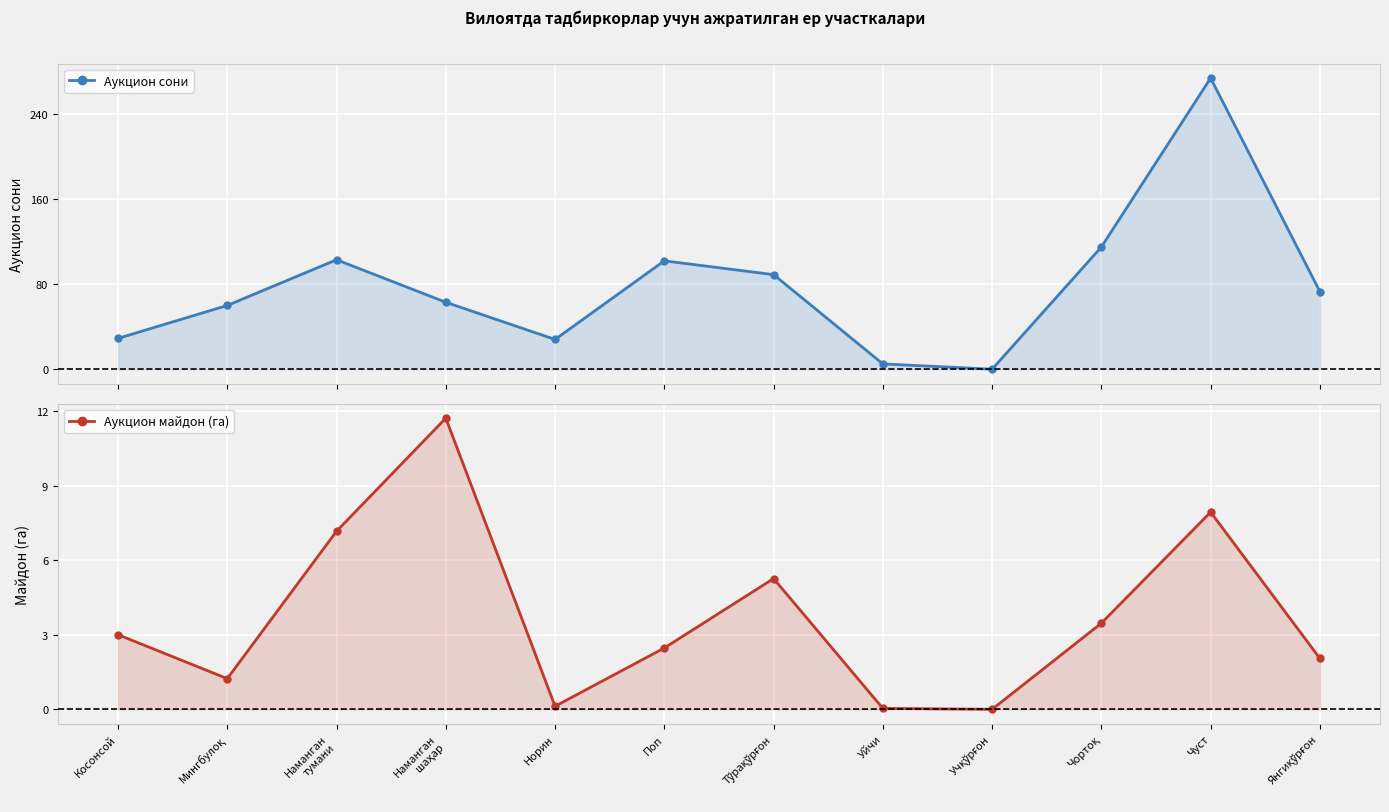

How many lines are shown in the chart?

2